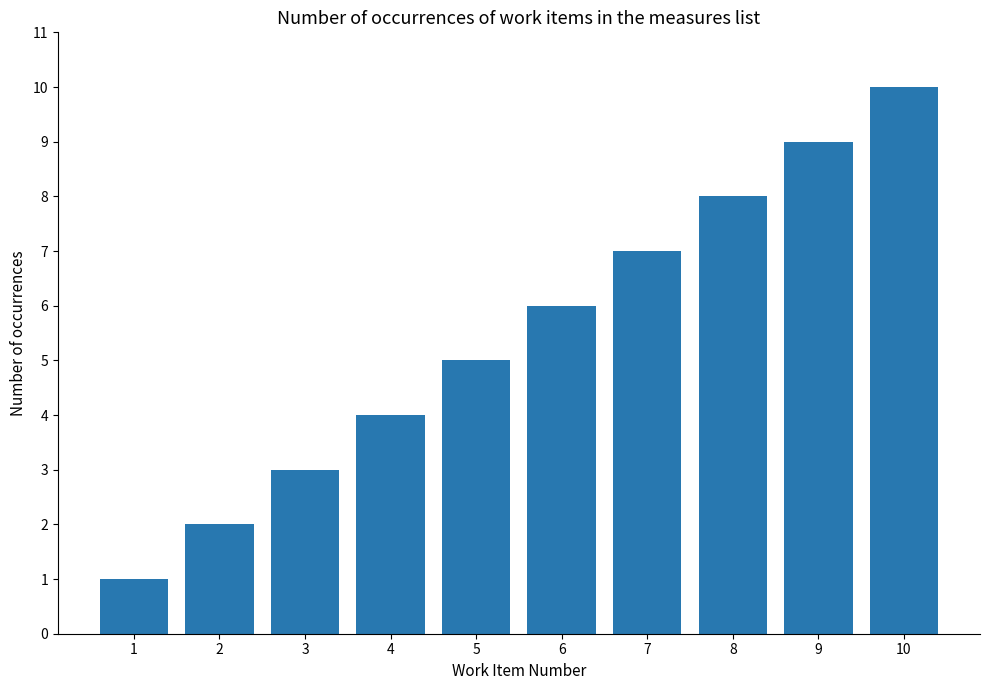

Reading left to right, extract all data points from this chart.

1	2	3	4	5	6	7	8	9	10